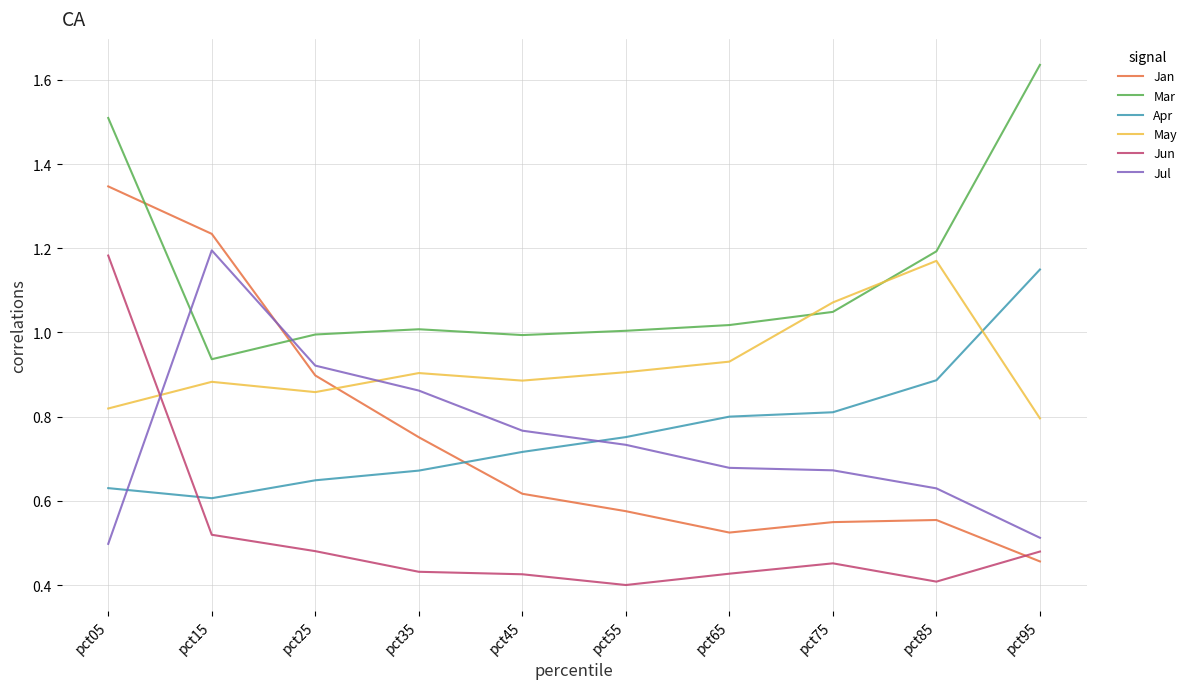

What are all the series names shown in the legend?

Jan, Mar, Apr, May, Jun, Jul